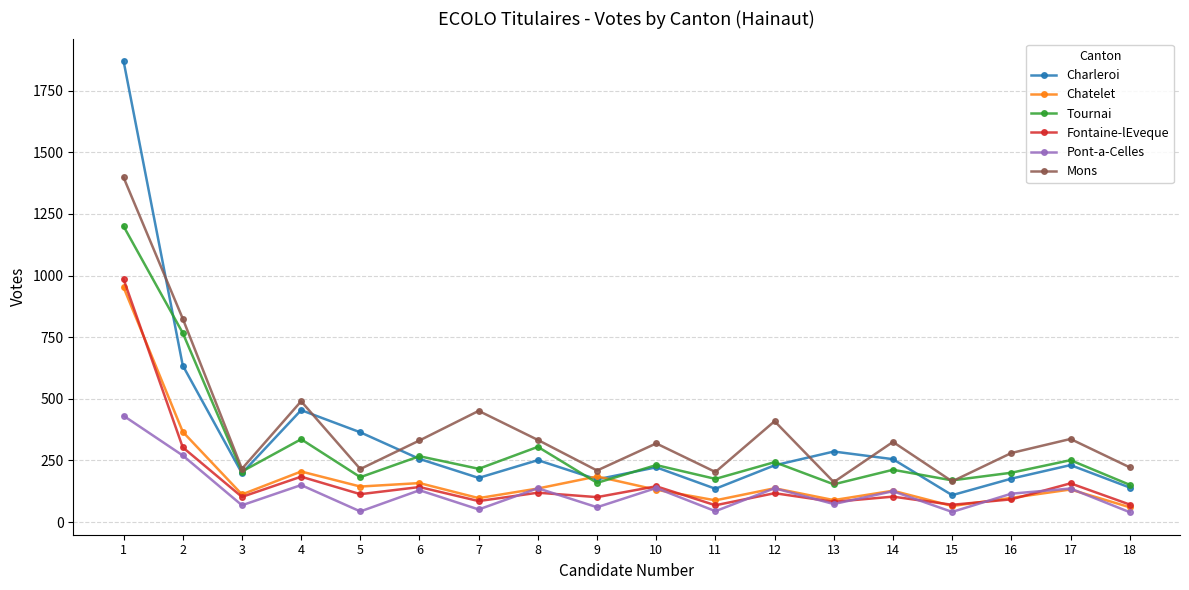

Where do Mons and Charleroi first cross each other?

1 and 2